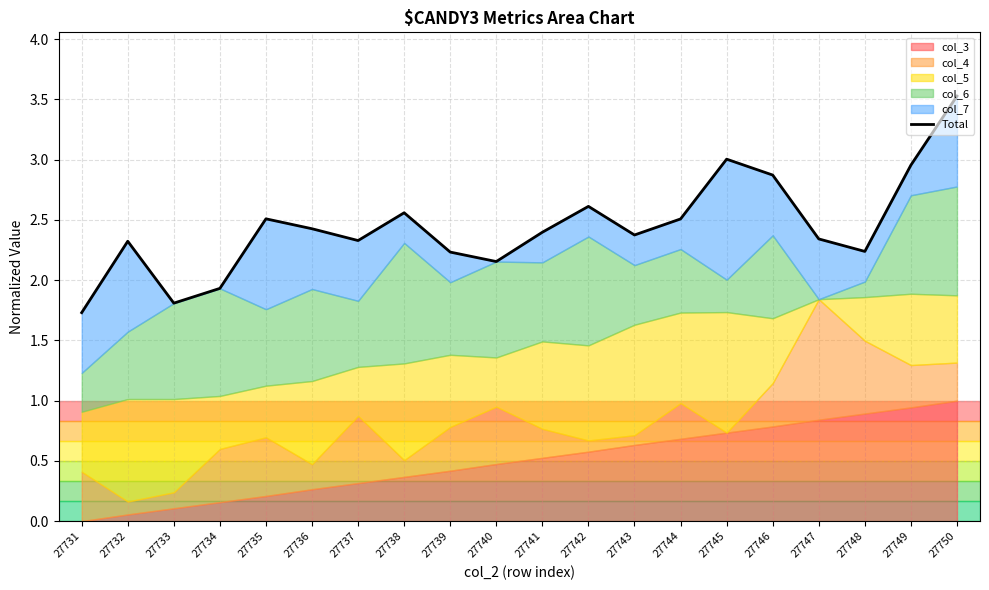

Which label corresponds to the largest value in the chart?

27750